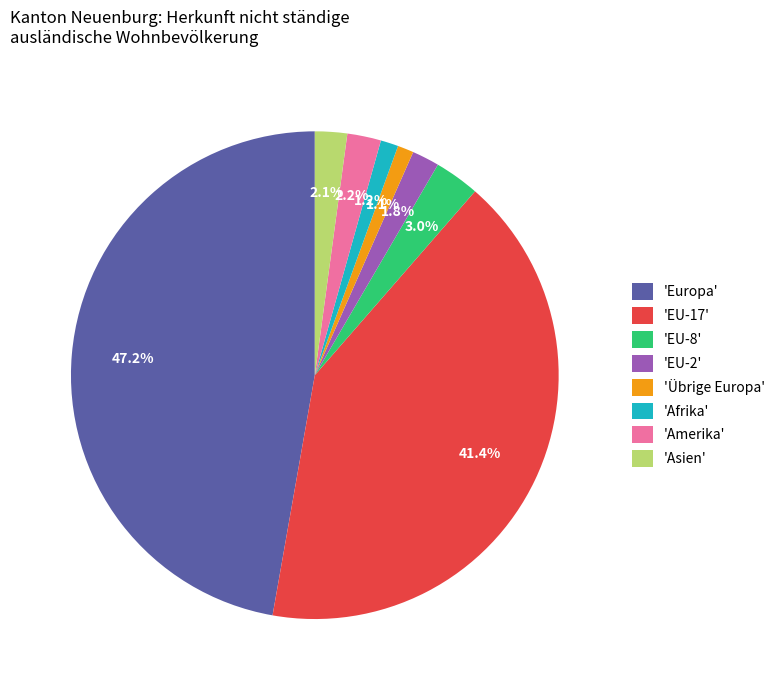

Is there a majority slice in this chart?

No